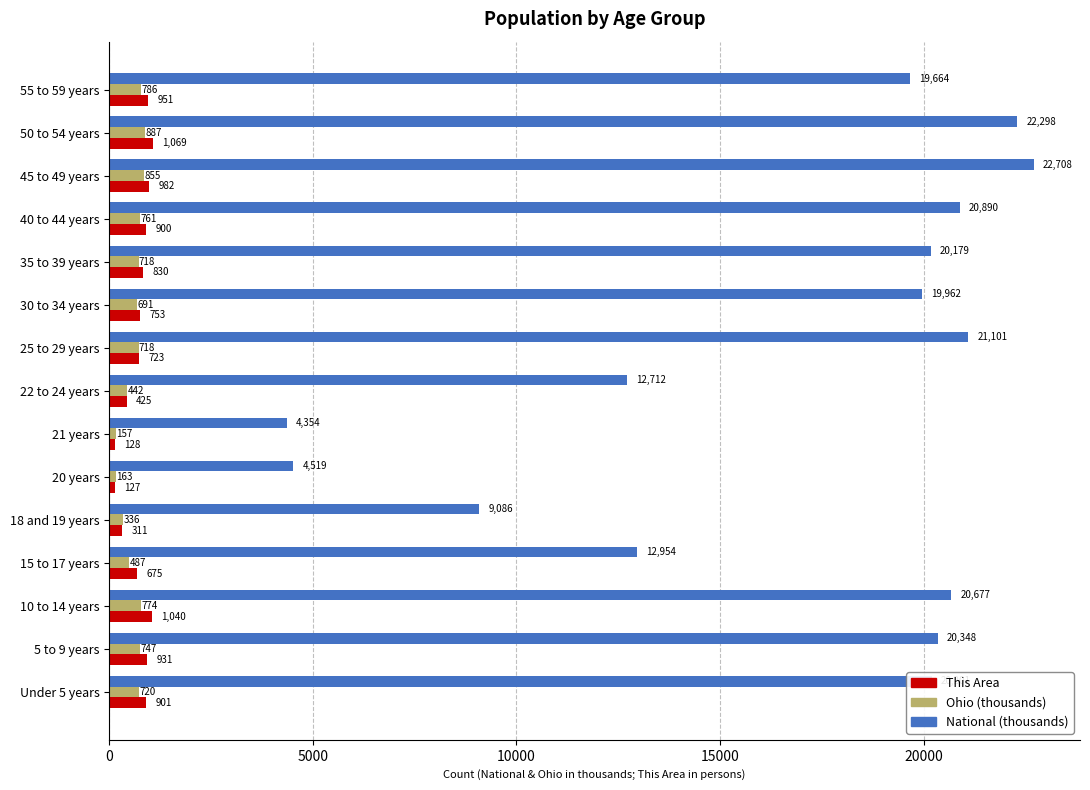

True or false: National (thousands) has a value of 17725.2 at 22 to 24 years.

False